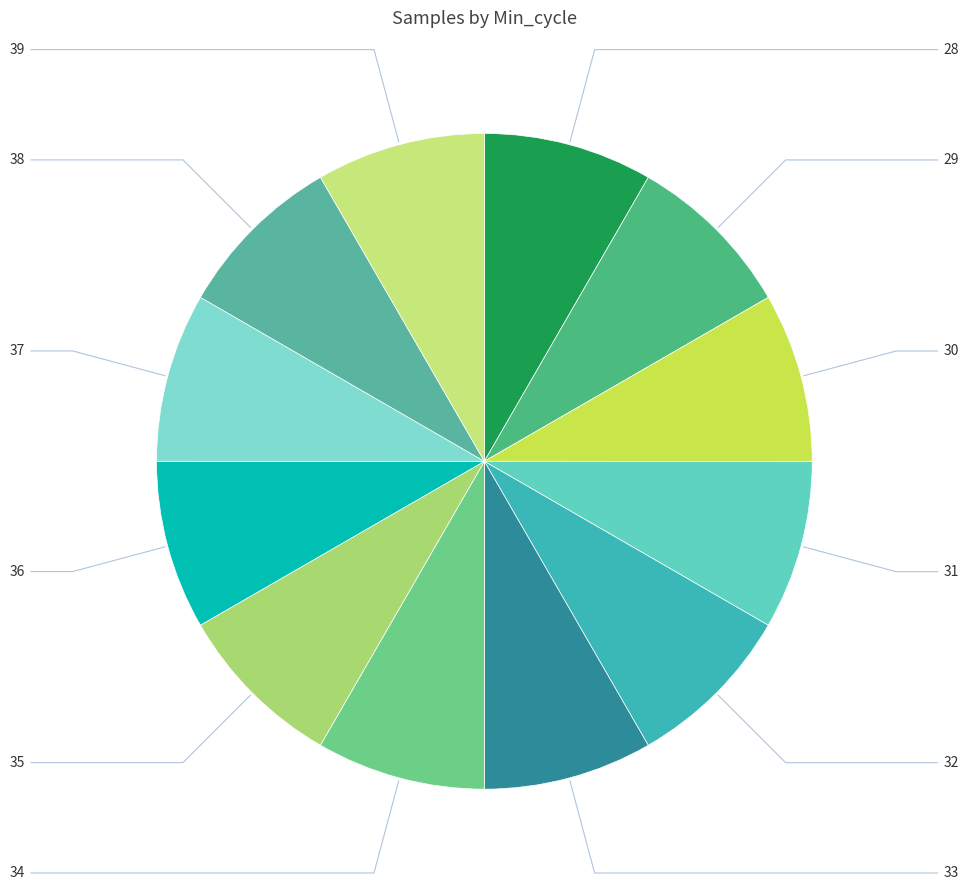

Count the number of slices in the pie.

12